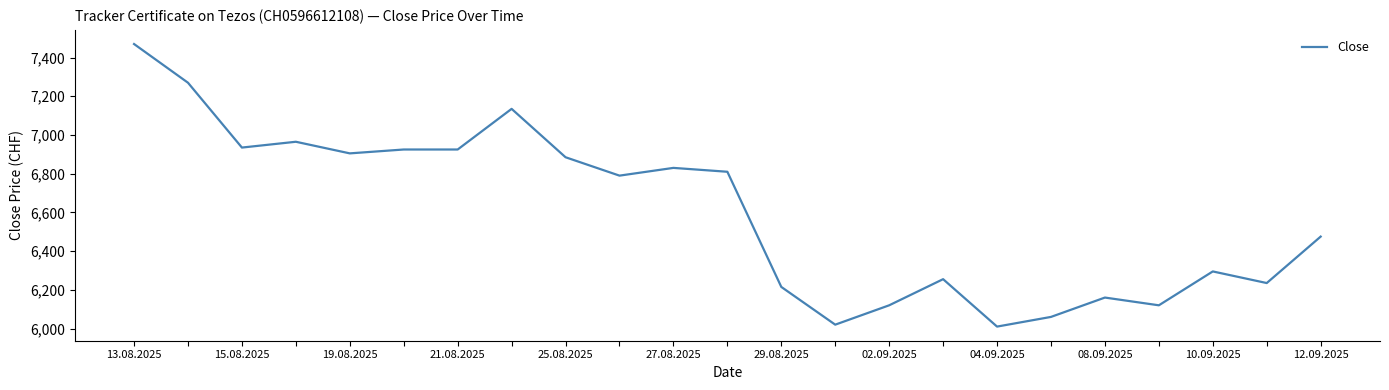

What is the difference between the maximum and minimum values?

1460